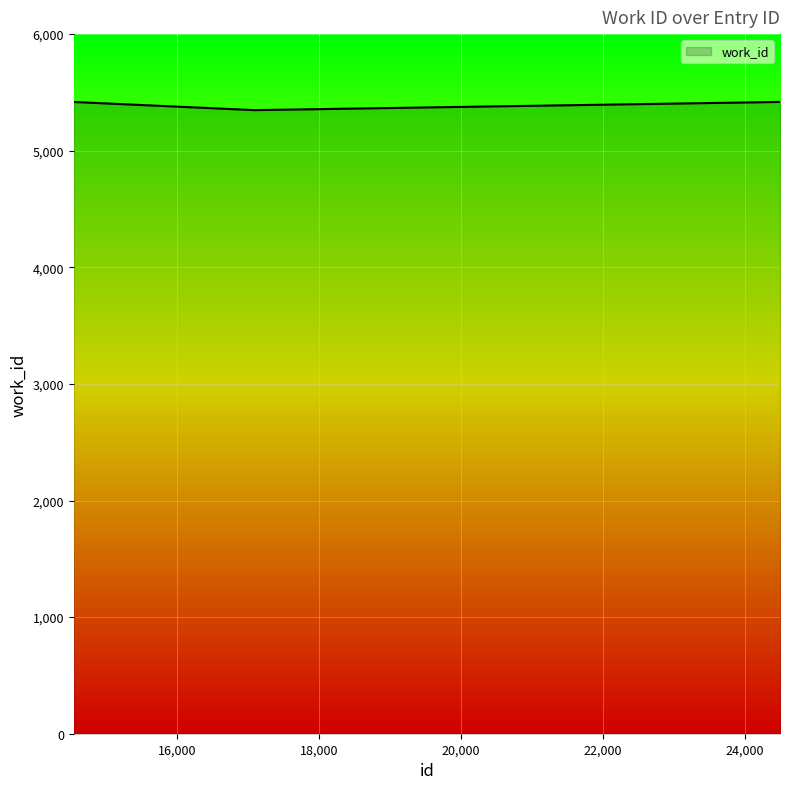

What is the greatest value displayed?

5418